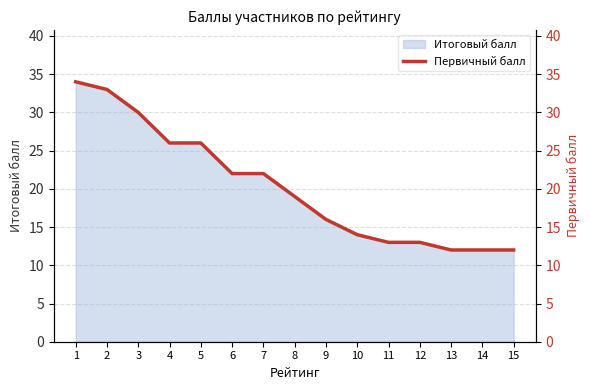

Which label corresponds to the smallest value in the chart?

13